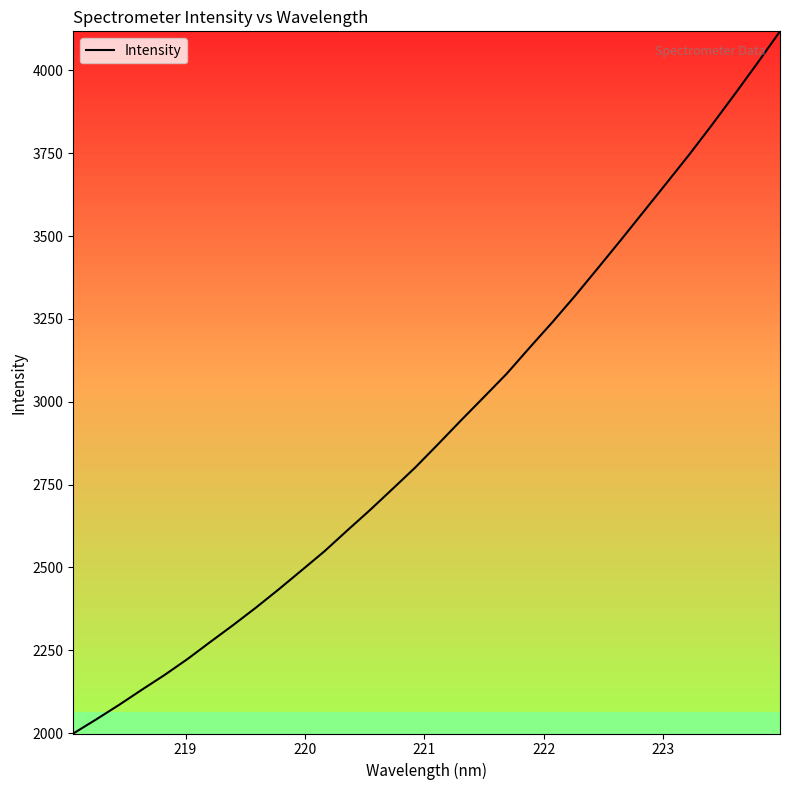

Reading left to right, list all the values displayed in this chart.

1999.0	2041.3	2085.0	2130.8	2175.6	2223.5	2275.0	2325.9	2378.6	2433.8	2490.9	2548.4	2611.3	2673.0	2737.4	2802.4	2872.7	2944.1	3014.1	3084.6	3162.9	3239.8	3319.7	3403.1	3487.3	3572.9	3658.7	3744.9	3834.8	3927.2	4021.6	4118.2